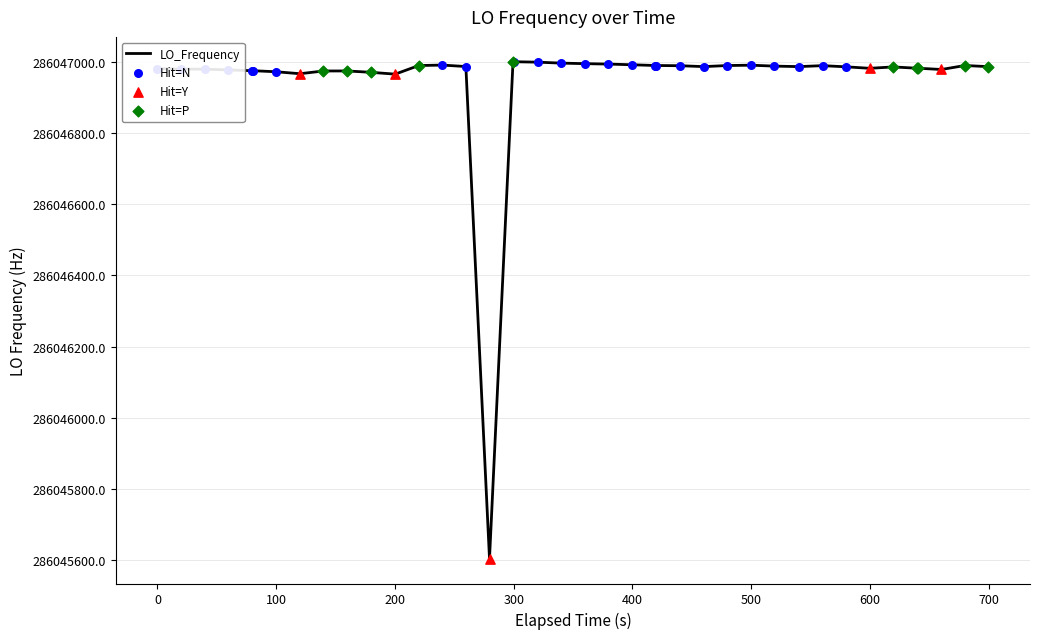

What is the minimum value shown in the chart?

286045603.7